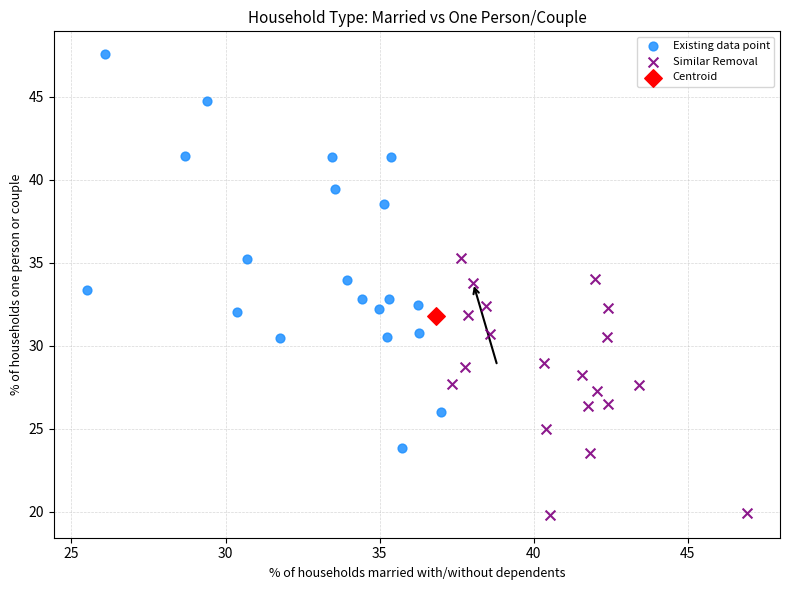

What are all the series names shown in the legend?

Existing data point, Similar Removal, Centroid